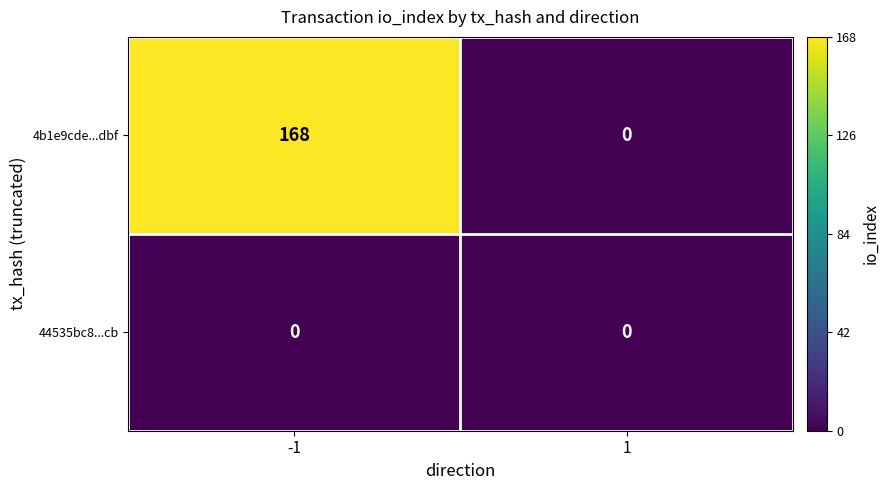

At how many categories does at least one series exceed 18?

1